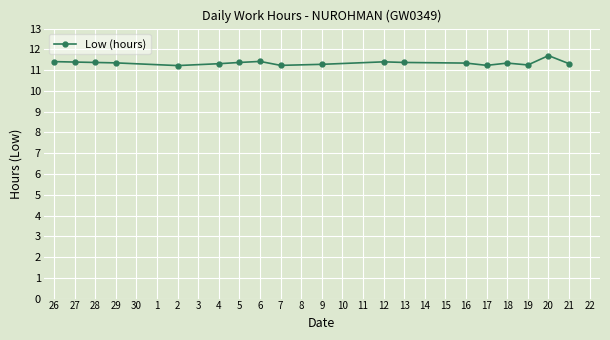

What position from the right is 9?

9